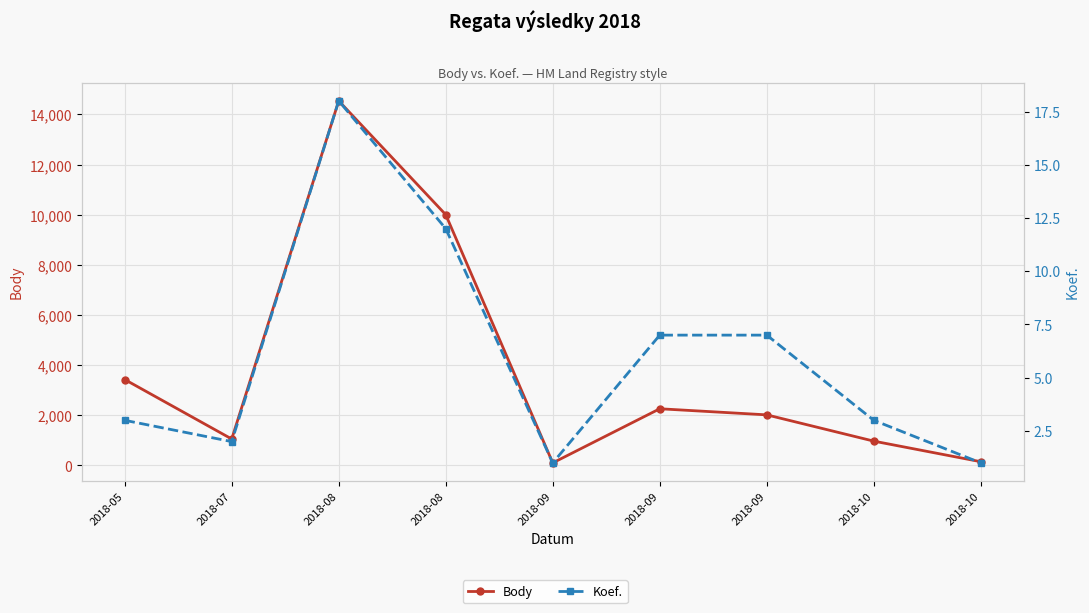

True or false: Body and Koef. intersect in this chart.

False